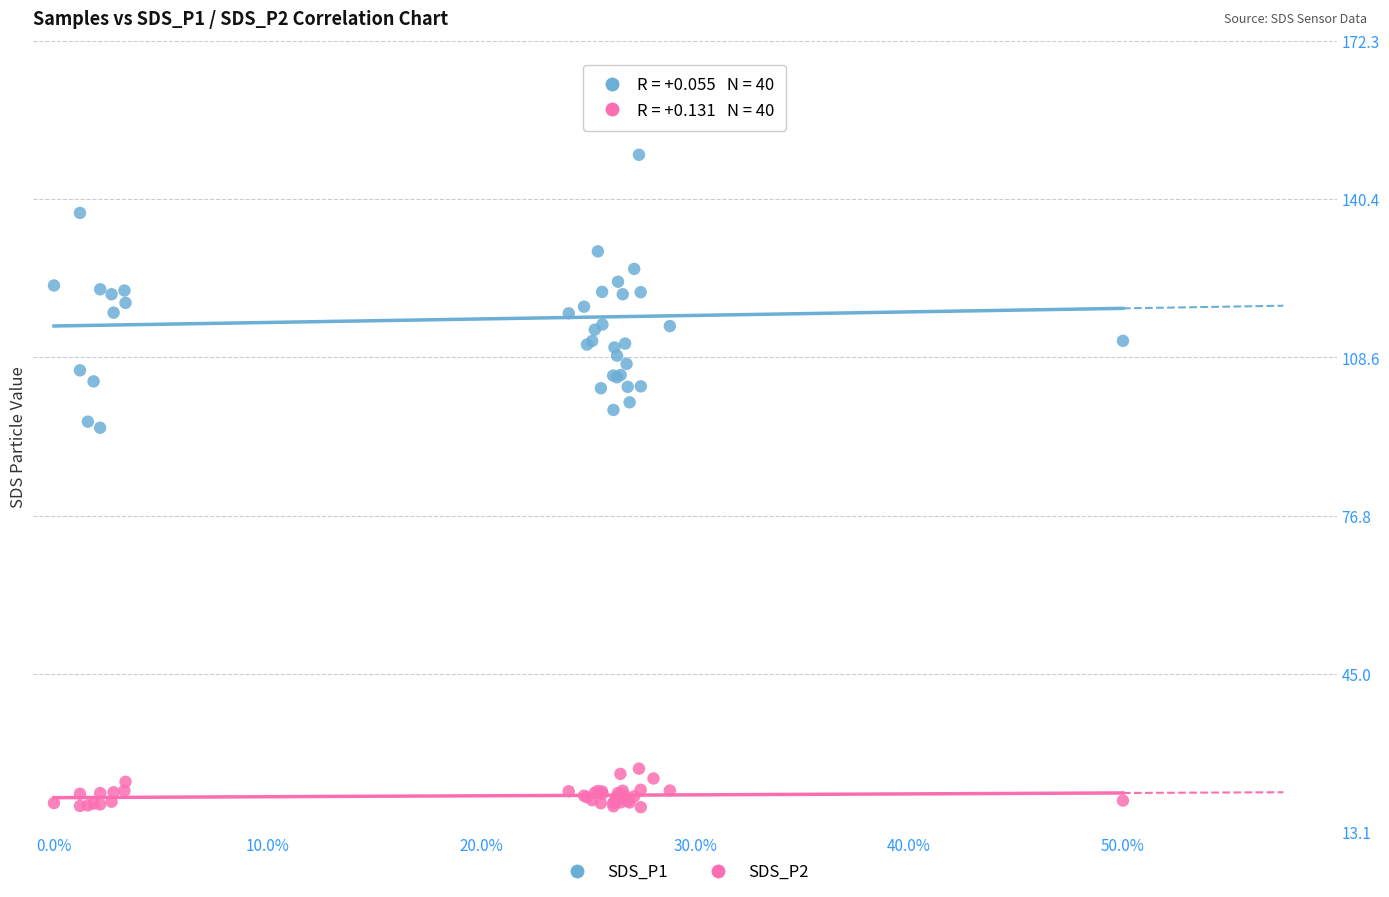

What is the X range (max minus min) for the scatter plot?

50.0